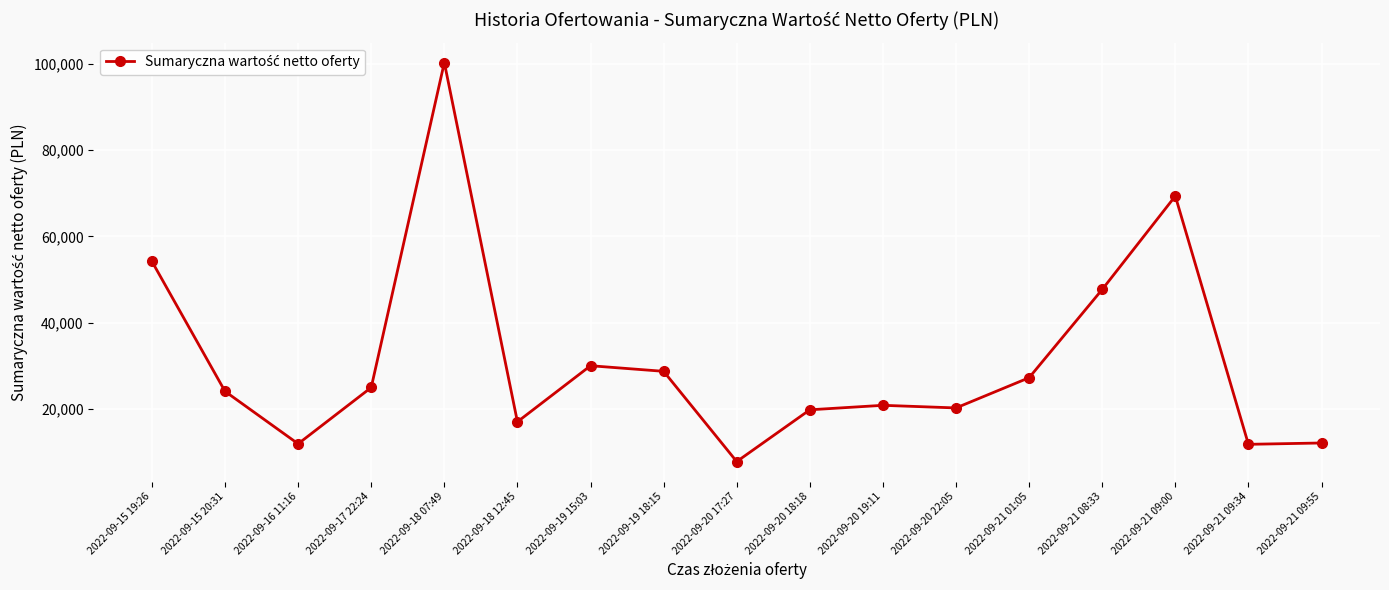

What position from the right is 2022-09-20 18:18?

8